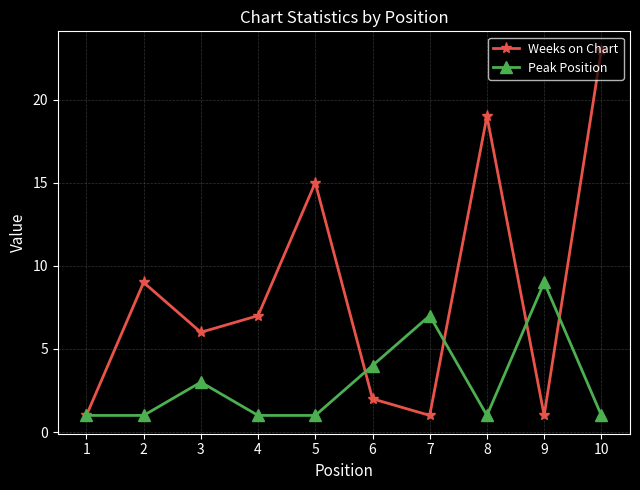

At which category is the sum across all series the highest?

10